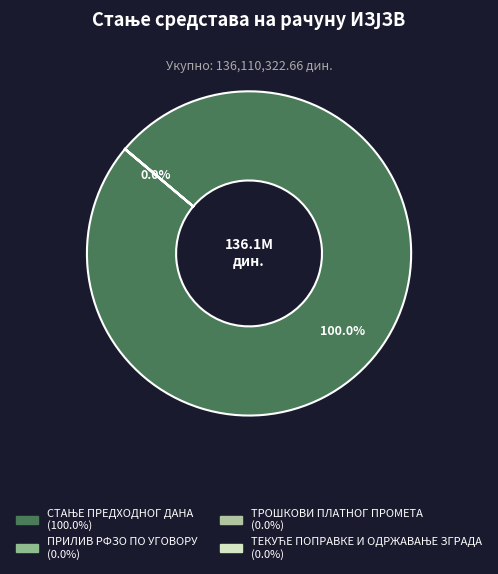

Rank the categories by value from highest to lowest.

СТАЊЕ ПРЕДХОДНОГ ДАНА, ТЕКУЋЕ ПОПРАВКЕ И ОДРЖАВАЊЕ ЗГРАДА, ПРИЛИВ РФЗО ПО УГОВОРУ, ТРОШКОВИ ПЛАТНОГ ПРОМЕТА